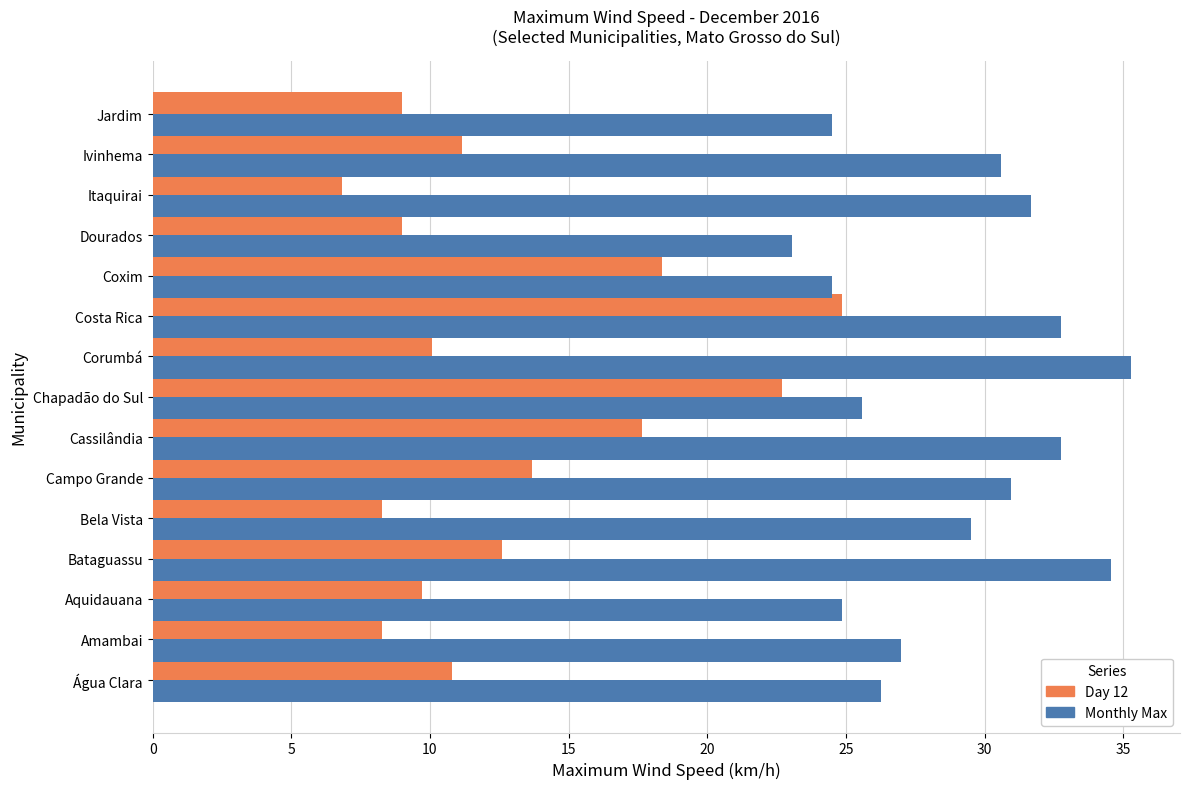

At which category is the sum across all series the highest?

Costa Rica